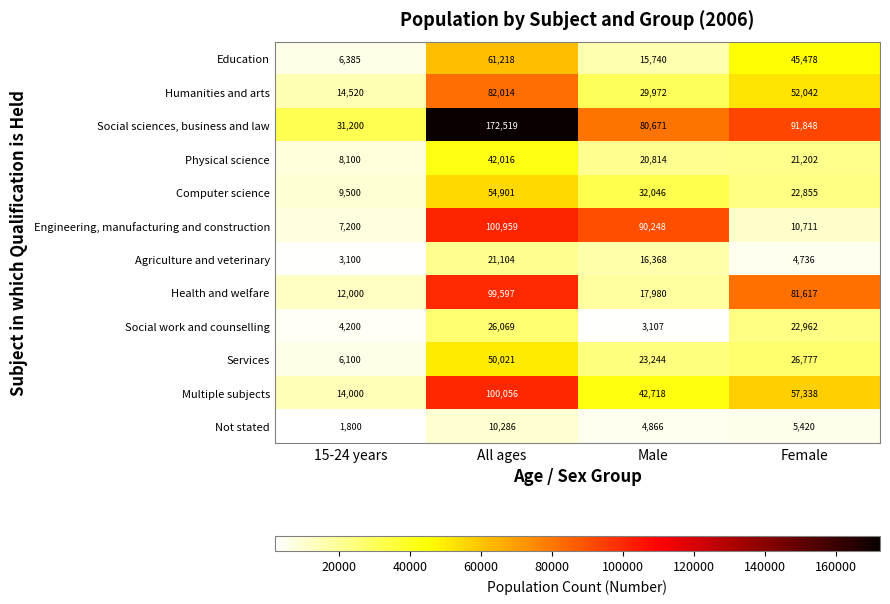

Which category has the highest value across all series?

All ages